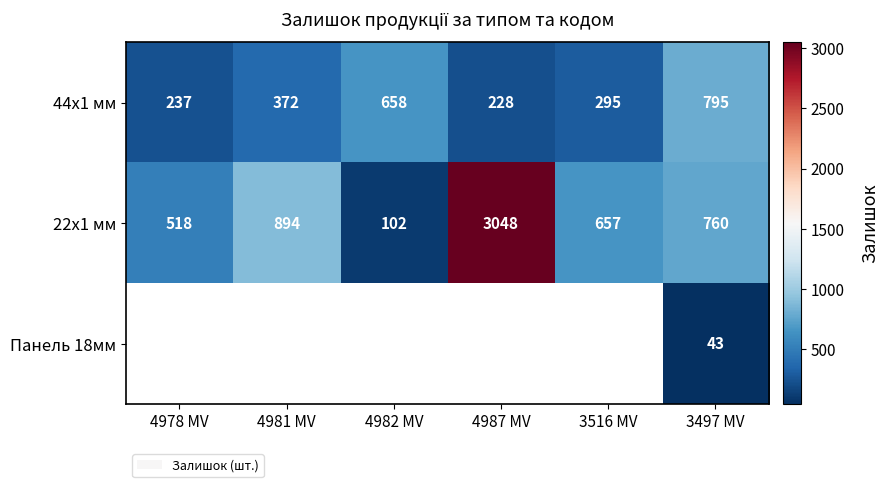

List the labels in order of 44x1 мм value, largest first.

3497 MV, 4982 MV, 4981 MV, 3516 MV, 4978 MV, 4987 MV